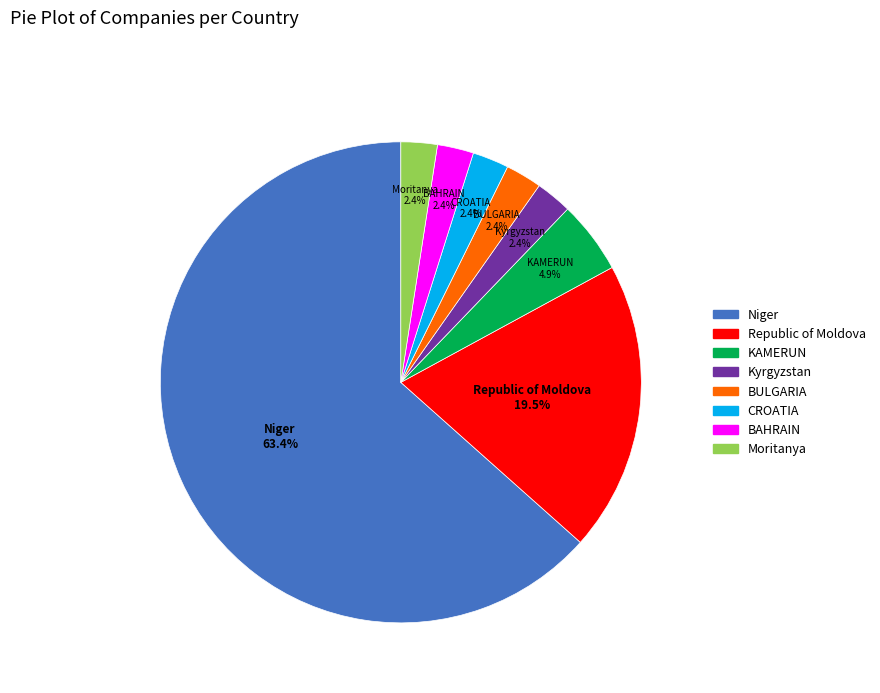

What is the largest slice in the pie chart?

Niger